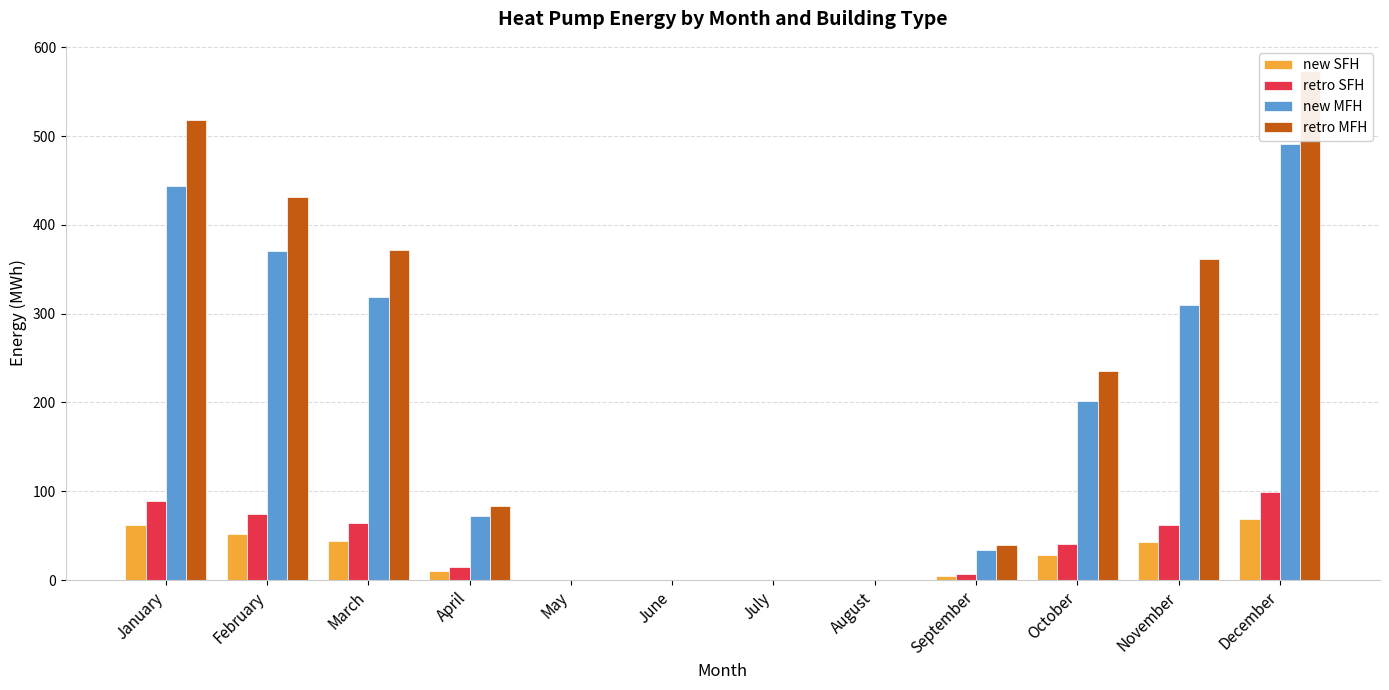

List the series in order of their peak value, highest first.

retro MFH, new MFH, retro SFH, new SFH